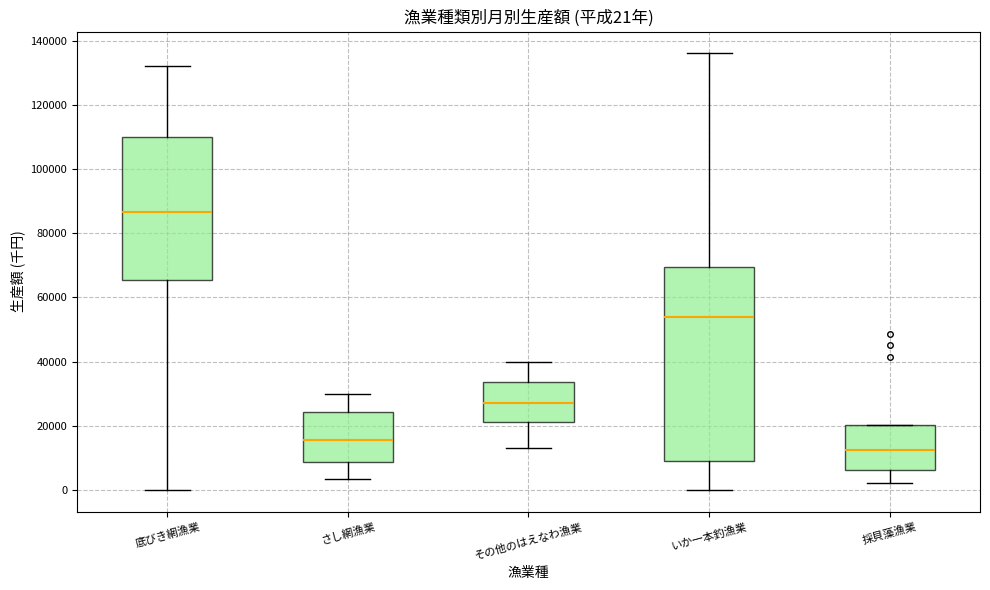

Which box has the highest median line?

底びき網漁業